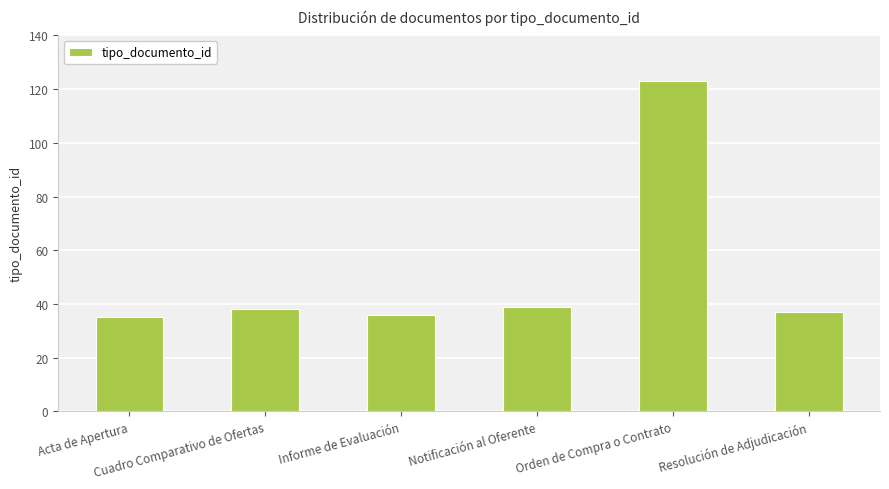

What is the average value?

51